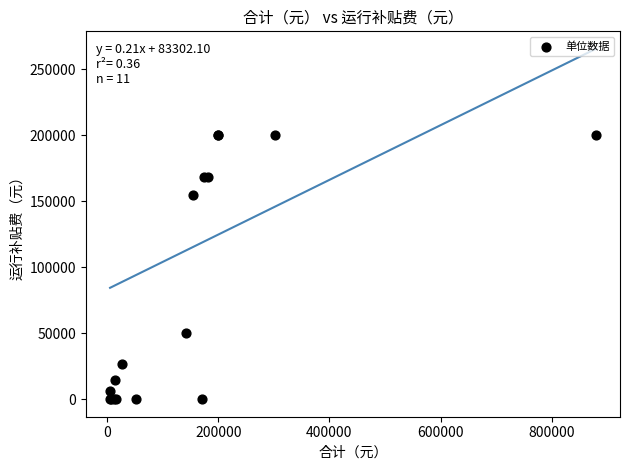

What Y value in the scatter plot is closest to 100000?

50294